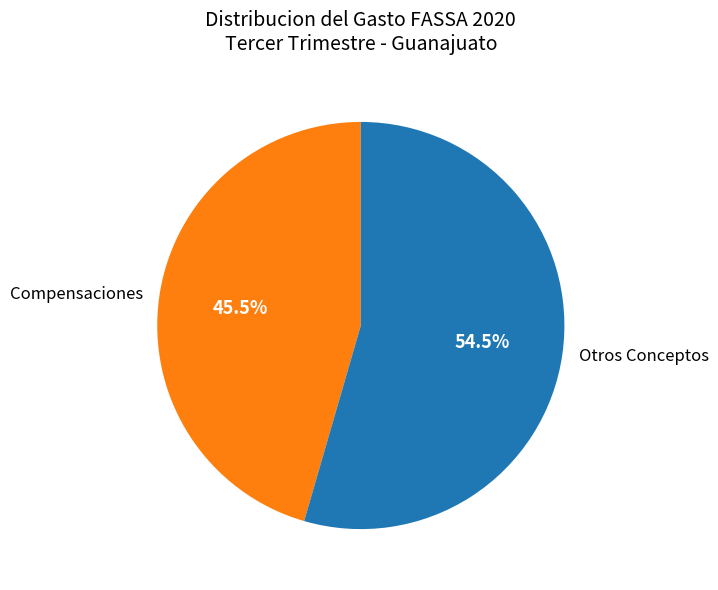

How many segments does this pie chart have?

2